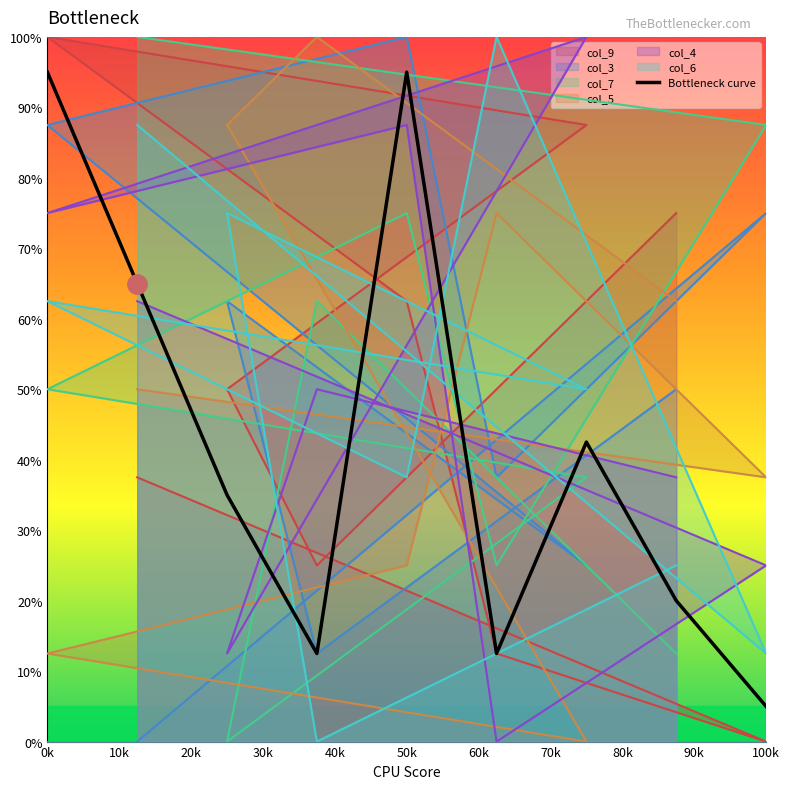

What is the highest value of the Bottleneck curve series?

95.0